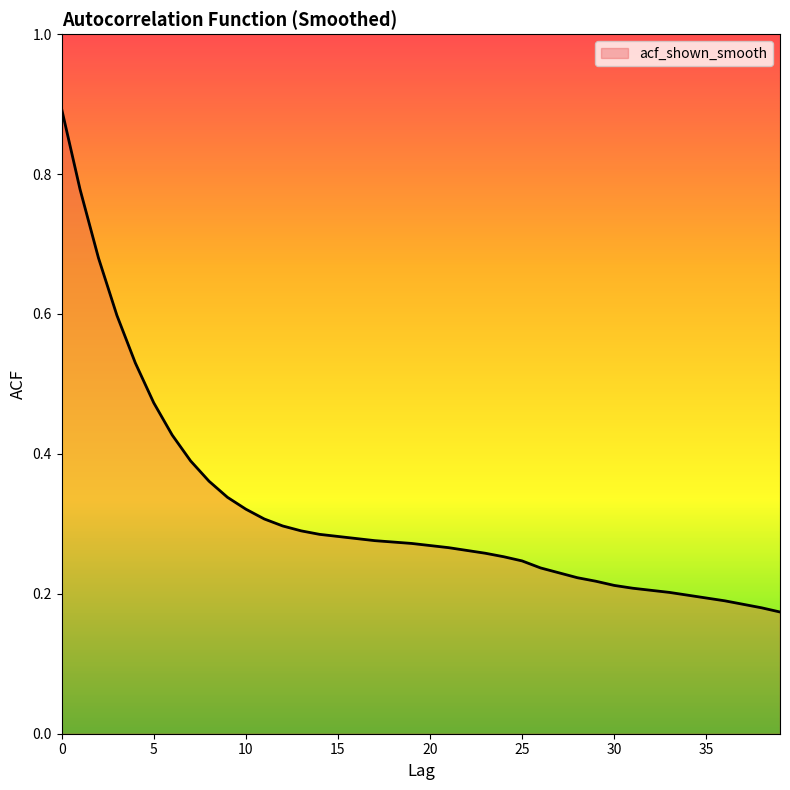

What is the greatest value displayed?

0.9